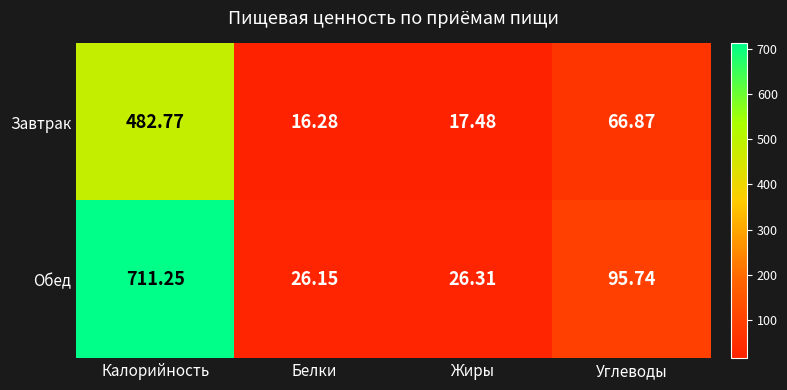

Where is Завтрак nearest to the value 249?

Углеводы